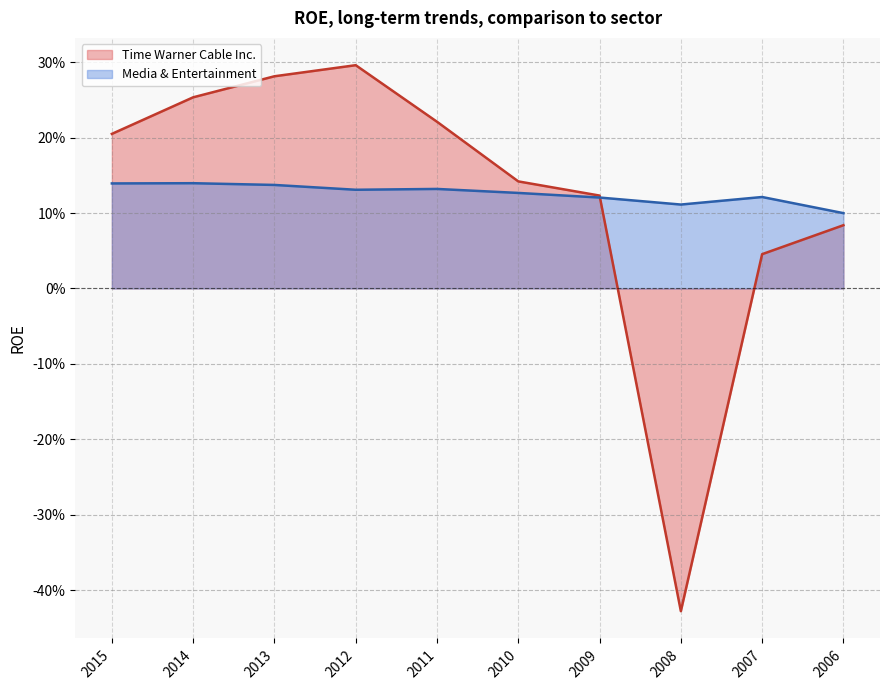

Reading right to left, list all the values displayed in this chart.

Time Warner Cable Inc.: 2006=0.1	2007=0.0	2008=-0.4	2009=0.1	2010=0.1	2011=0.2	2012=0.3	2013=0.3	2014=0.3	2015=0.2
Media & Entertainment: 2006=0.1	2007=0.1	2008=0.1	2009=0.1	2010=0.1	2011=0.1	2012=0.1	2013=0.1	2014=0.1	2015=0.1